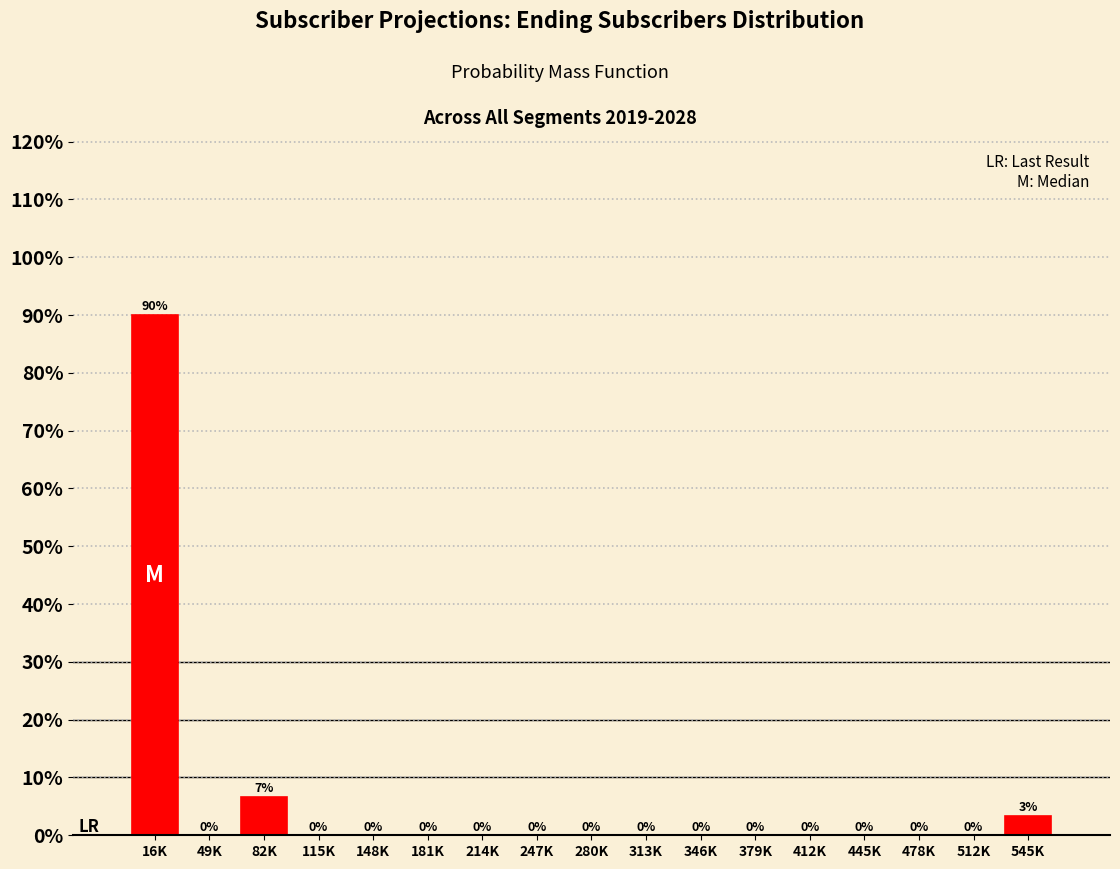

At which label is the value closest to 45?

82K